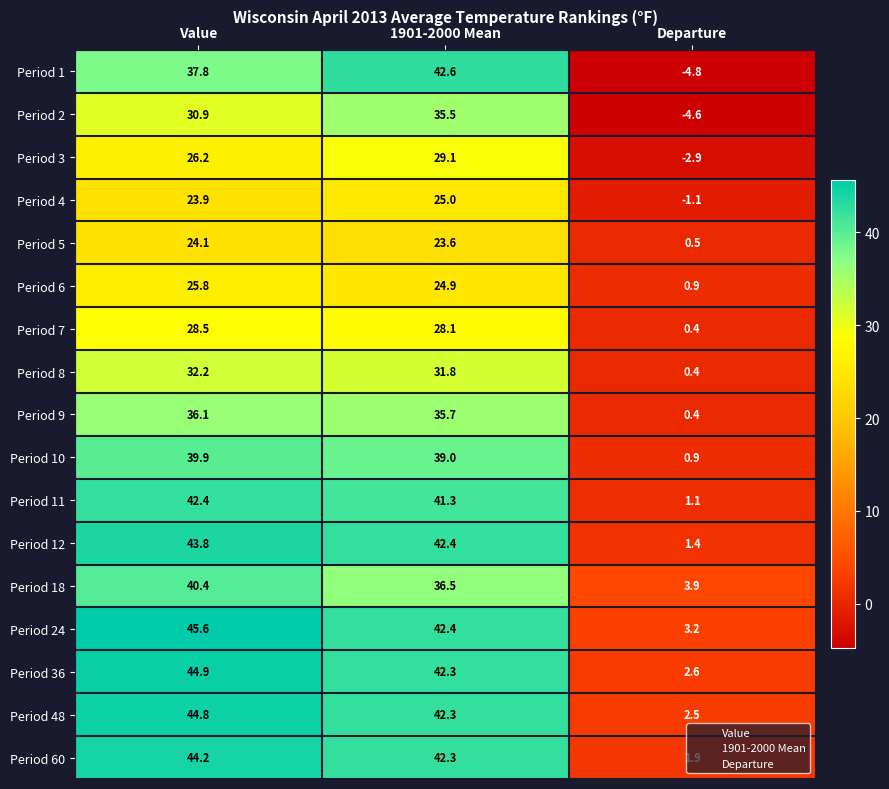

What is the minimum value shown in the chart?

-4.8